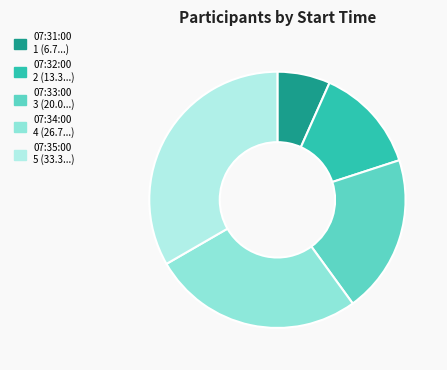

True or false: 07:34:00 accounts for 27% of the total.

True